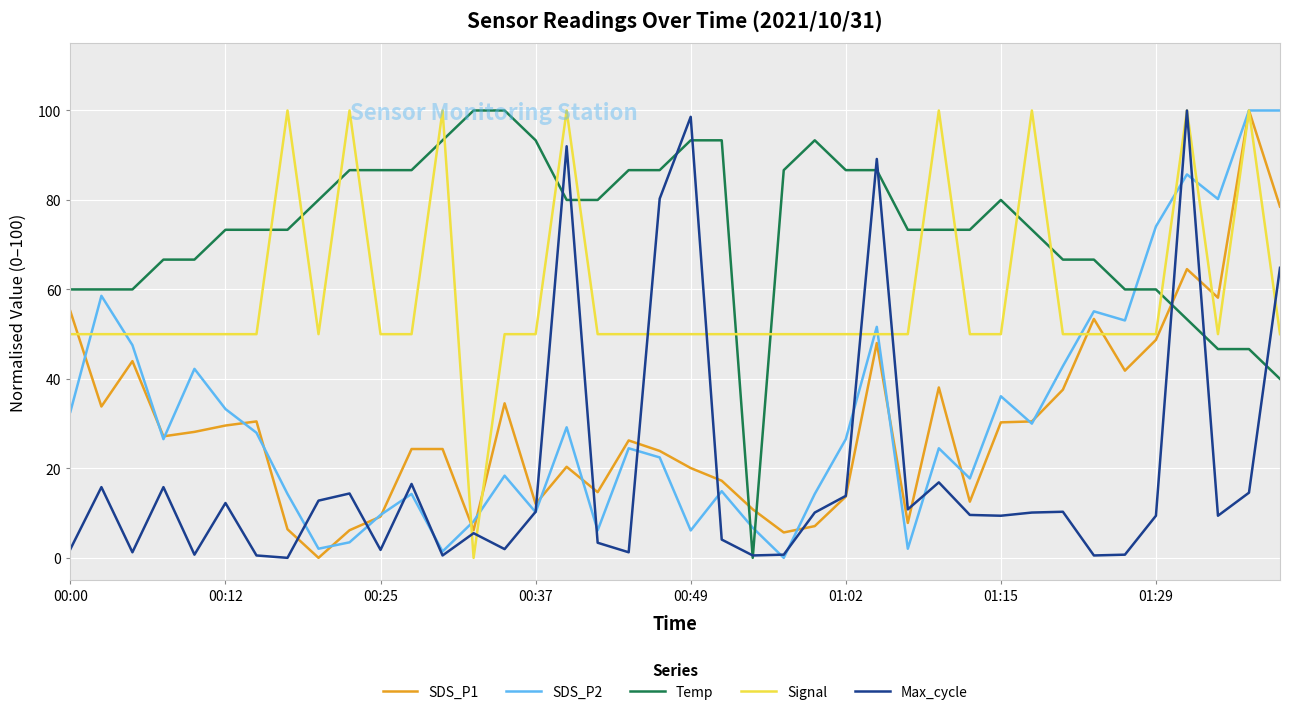

What is the highest value of the Max_cycle series?

100.0